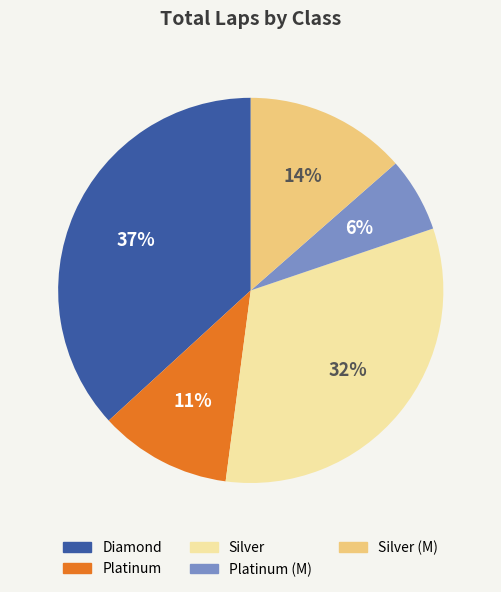

Is there any slice that represents more than half of the pie?

No